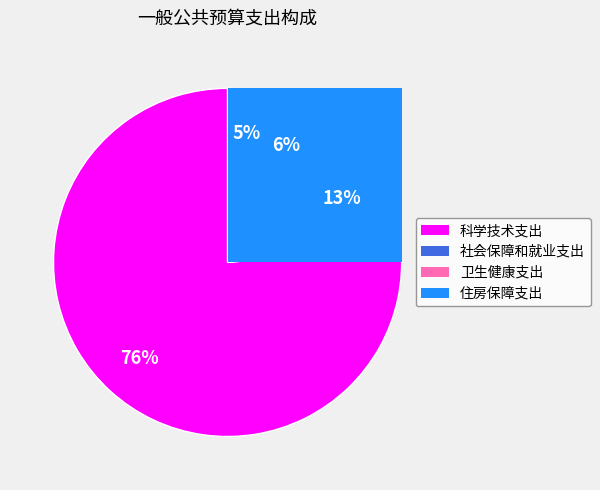

What percentage is NOT represented by 科学技术支出?

23.6%